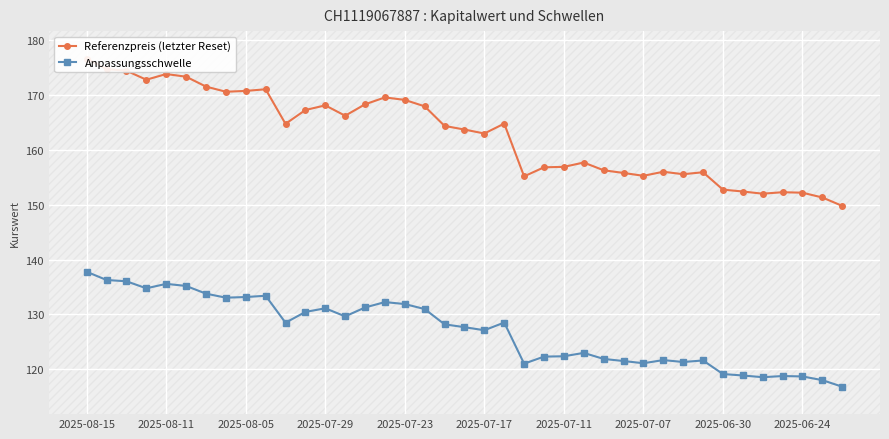

What is the minimum value for Anpassungsschwelle?

116.8